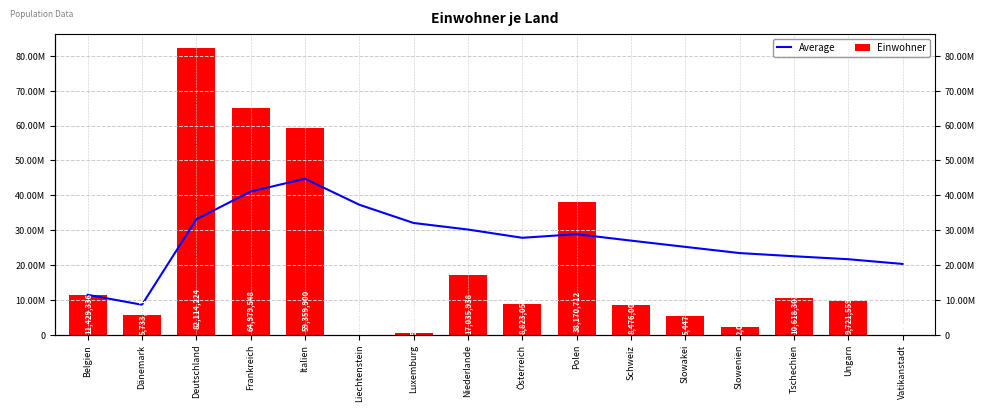

Rank the series by their maximum value, from highest to lowest.

Einwohner, Average